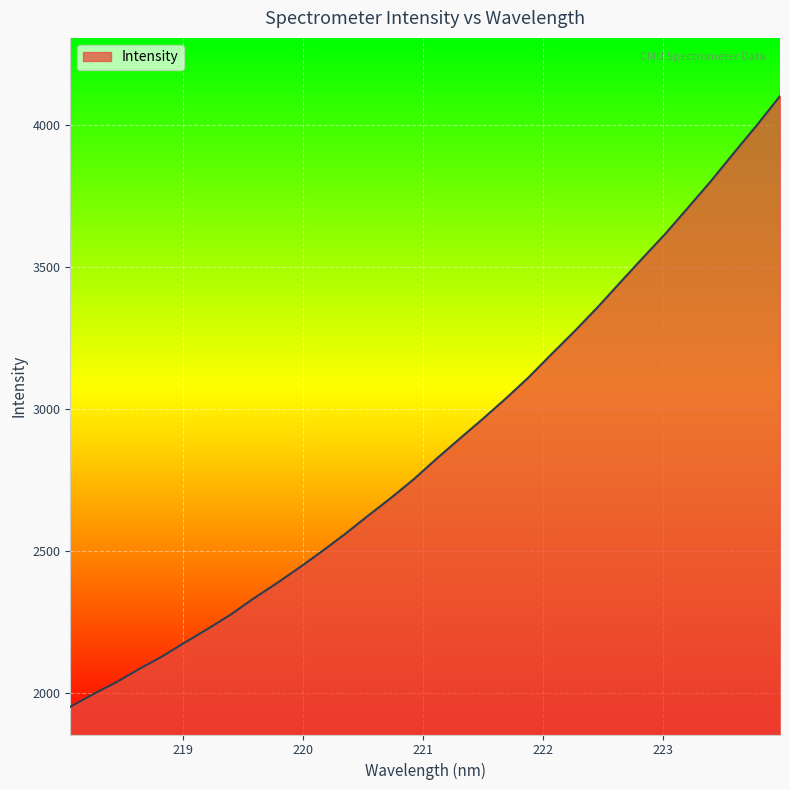

What is the smallest value displayed?

1951.7